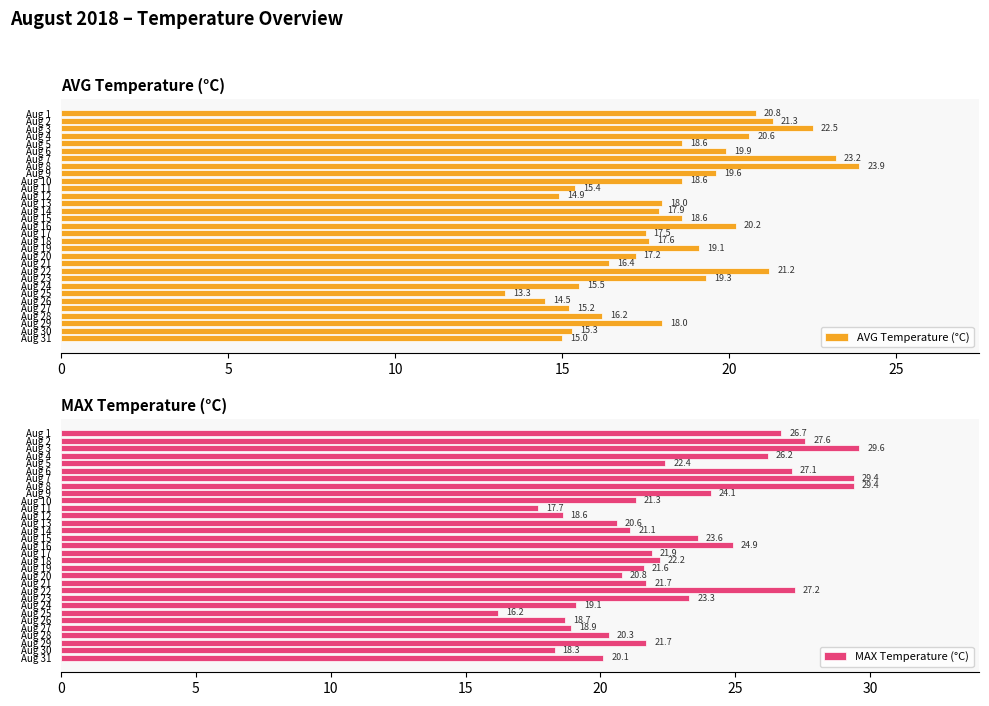

Which category has the lowest value in the MAX Temperature (°C) series?

Aug 25